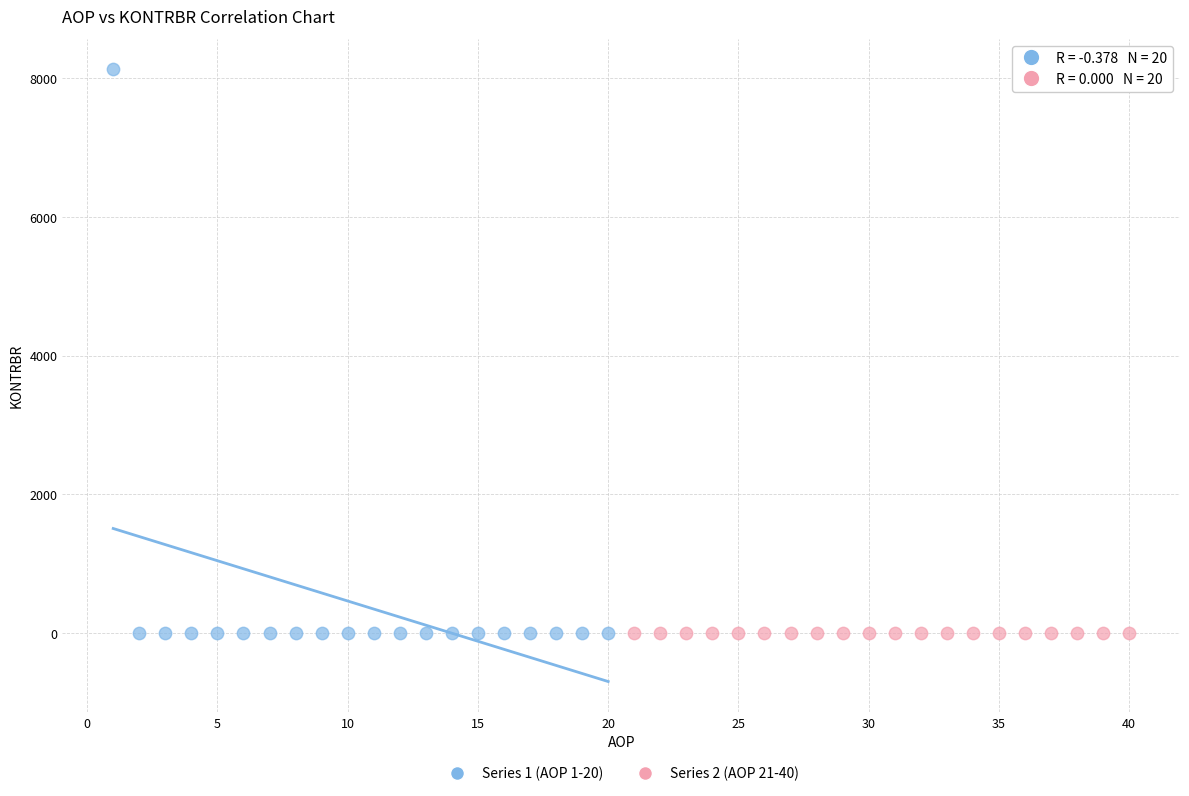

What are all the series names shown in the legend?

Series 1 (AOP 1-20), Series 2 (AOP 21-40)